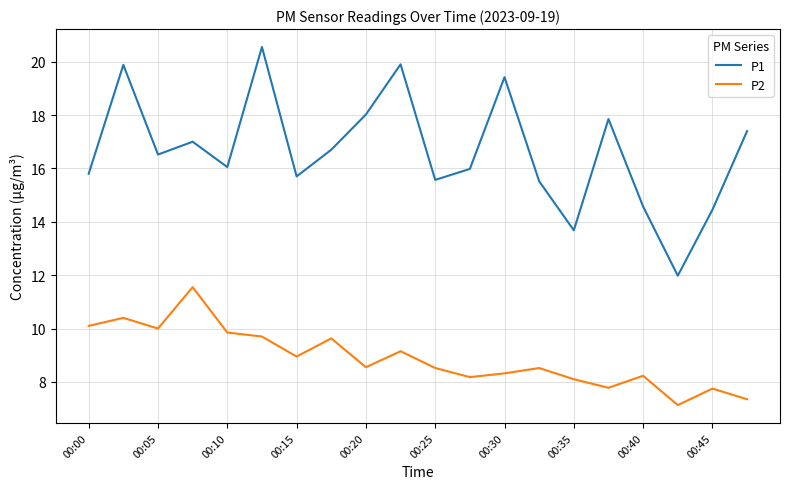

Which series has the largest total across all categories?

P1